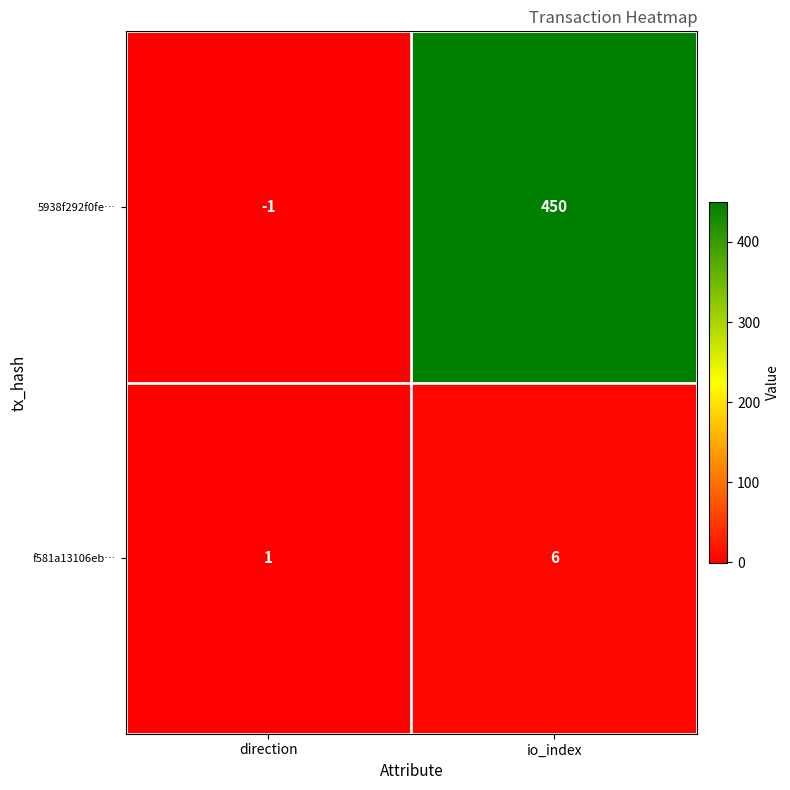

At direction, list the series in order from smallest to largest.

5938f292f0fe…, f581a13106eb…